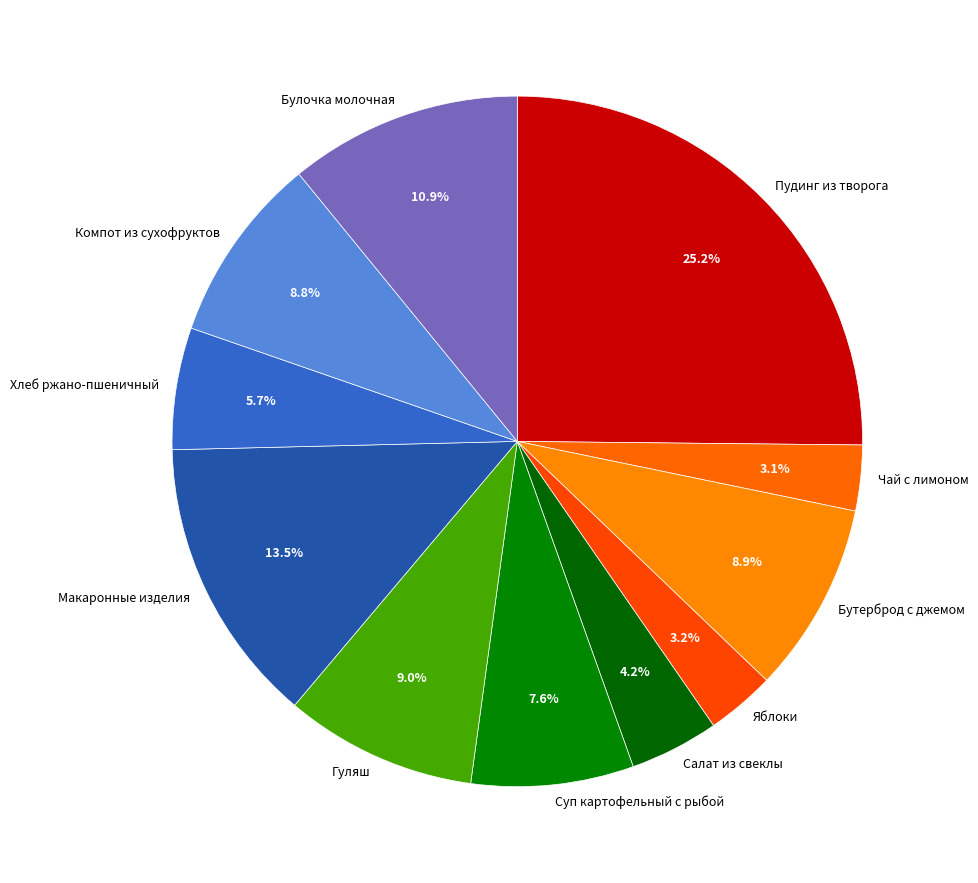

The Яблоки slice represents 12% of the pie. True or false?

False